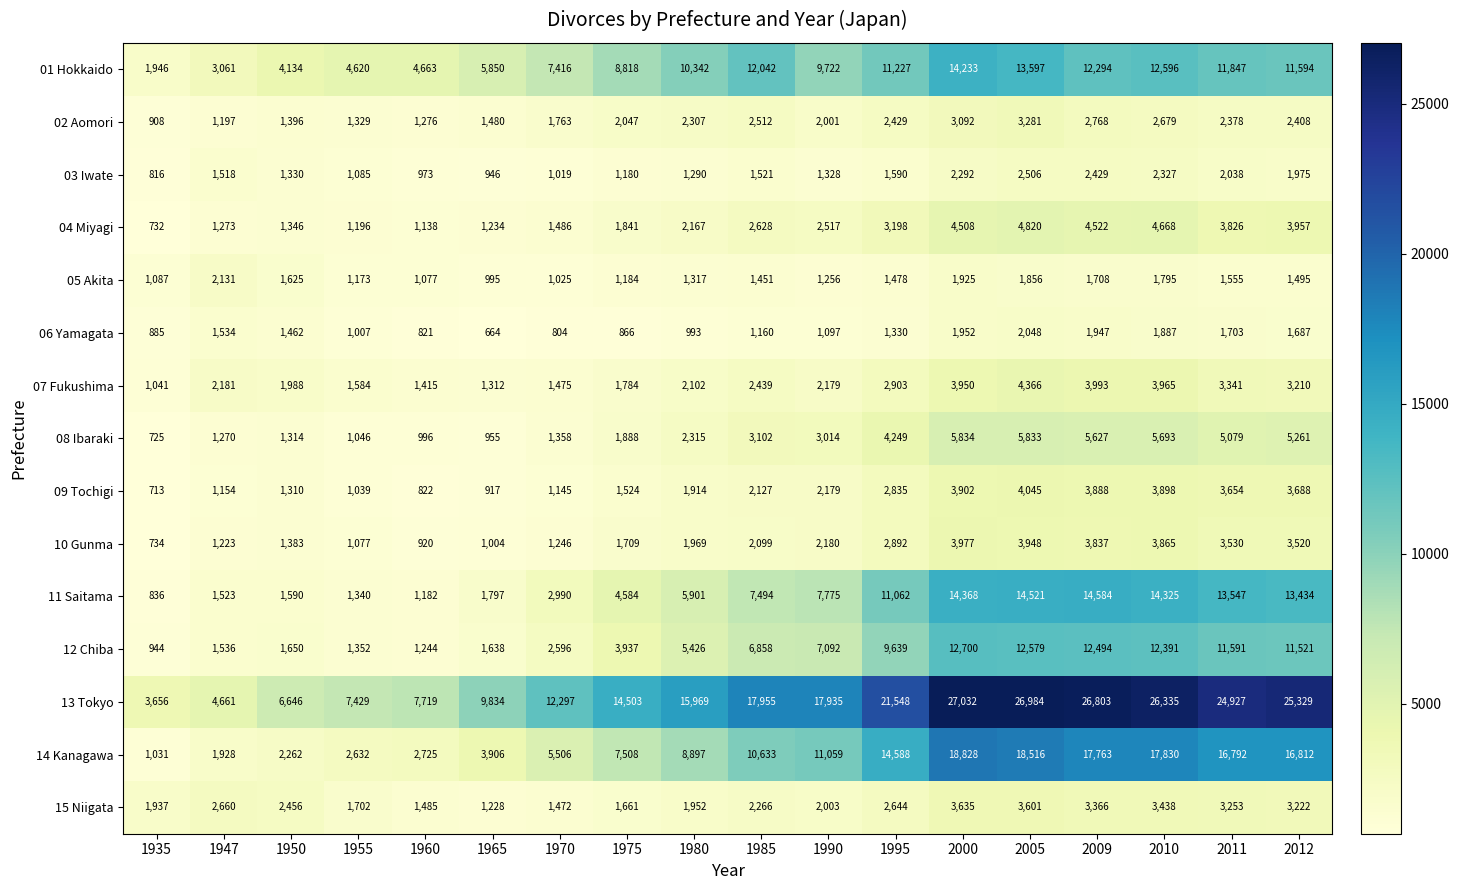

What is the total value across all series at 1935?

17991